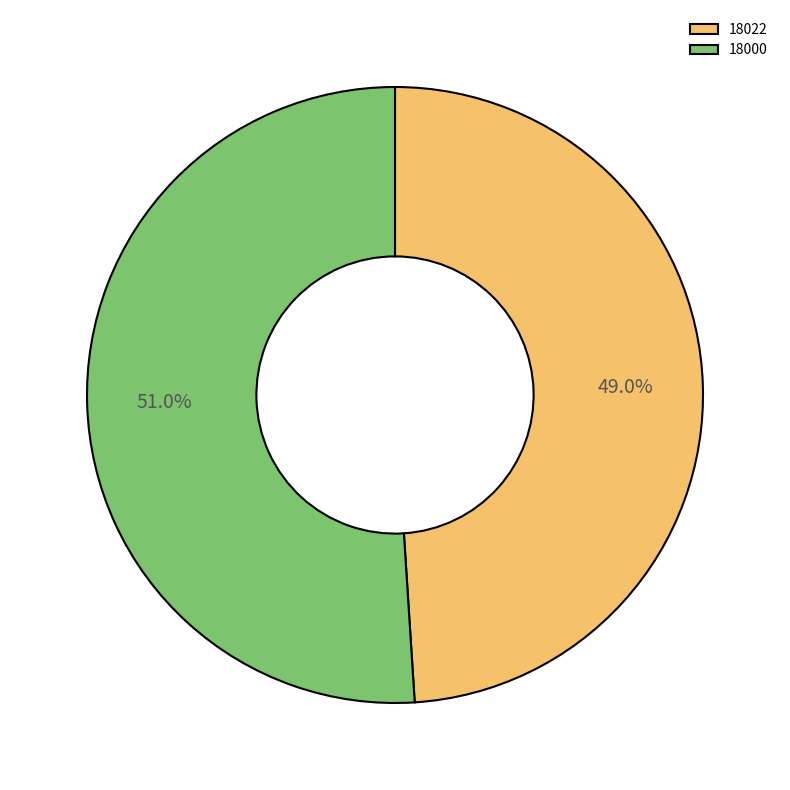

Rank the categories by value from highest to lowest.

18000, 18022